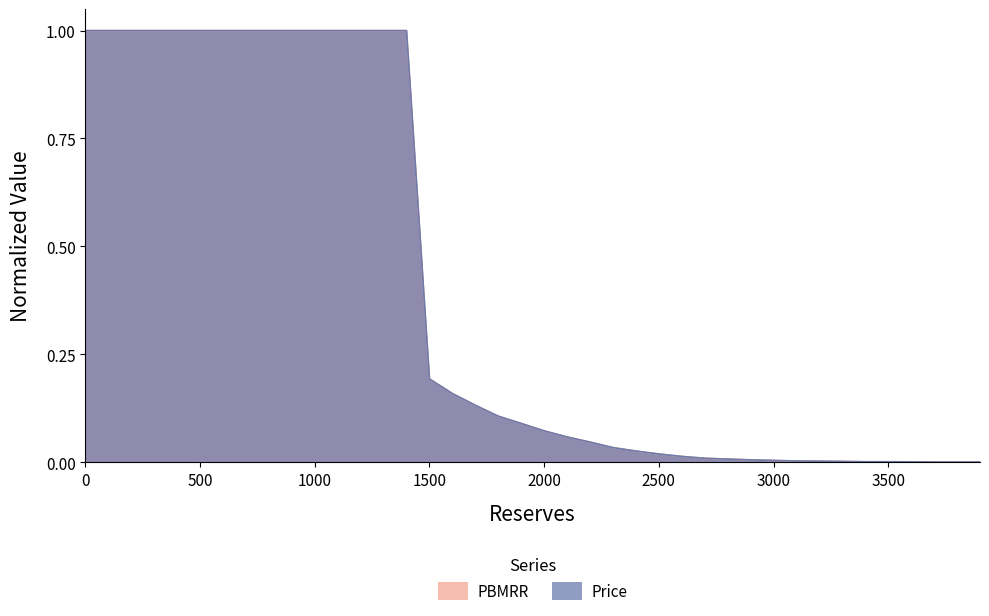

What is the difference between the maximum and second lowest values in the PBMRR series?

1.0